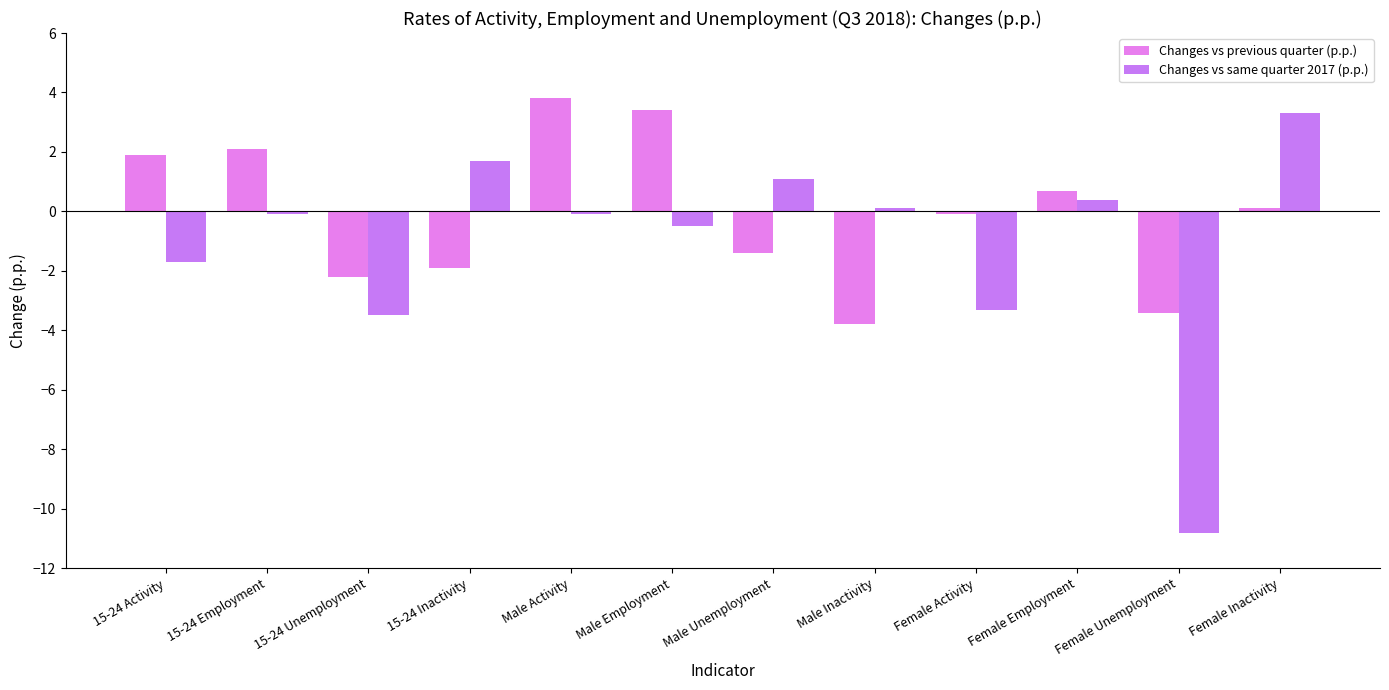

What is the difference between the highest and lowest values at 15-24 Activity?

3.6